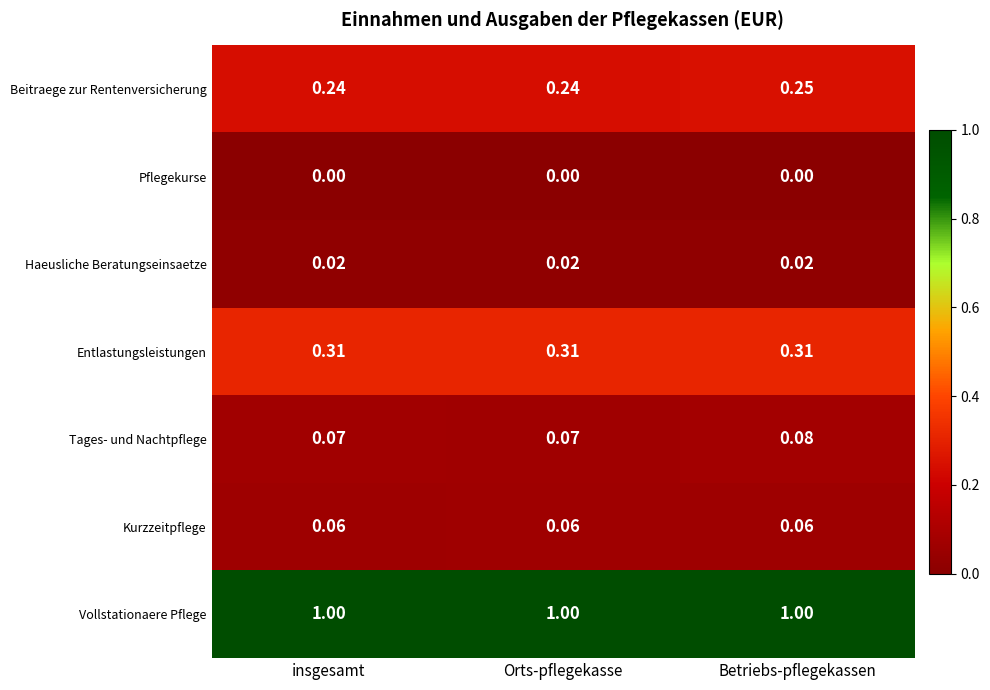

At which category is the sum across all series the highest?

Betriebs-pflegekassen